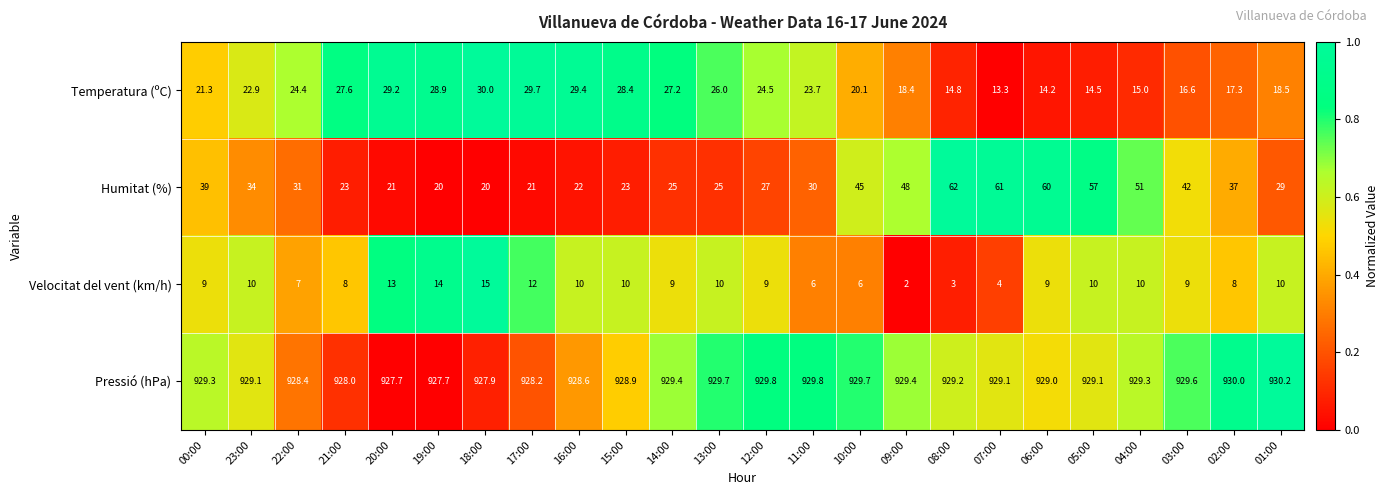

Count the number of data series in this chart.

4